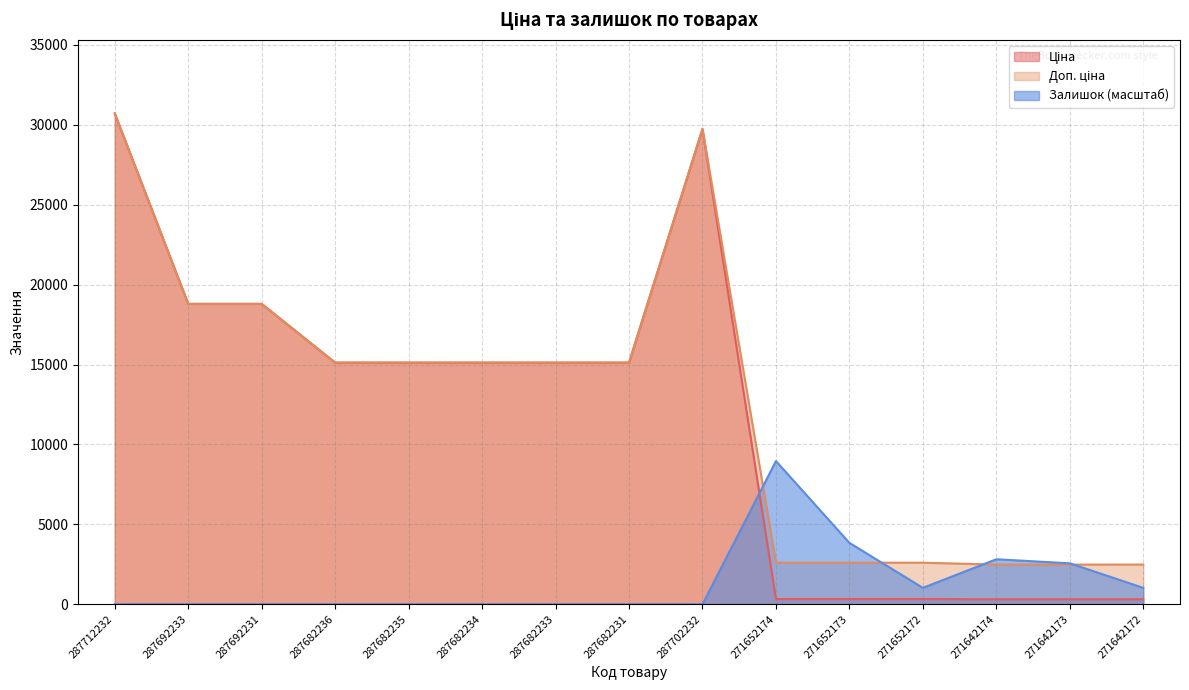

What is the maximum value shown in the chart?

30717.1